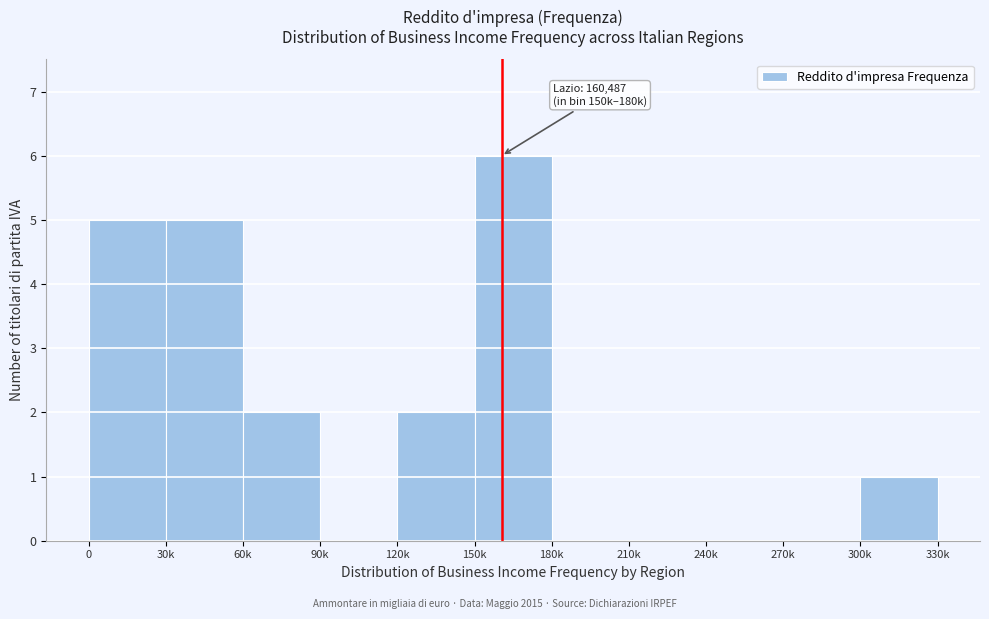

Reading left to right, transcribe all the data shown in this chart.

0=5	30k=5	60k=2	90k=0	120k=2	150k=6	180k=0	210k=0	240k=0	270k=0	300k=1